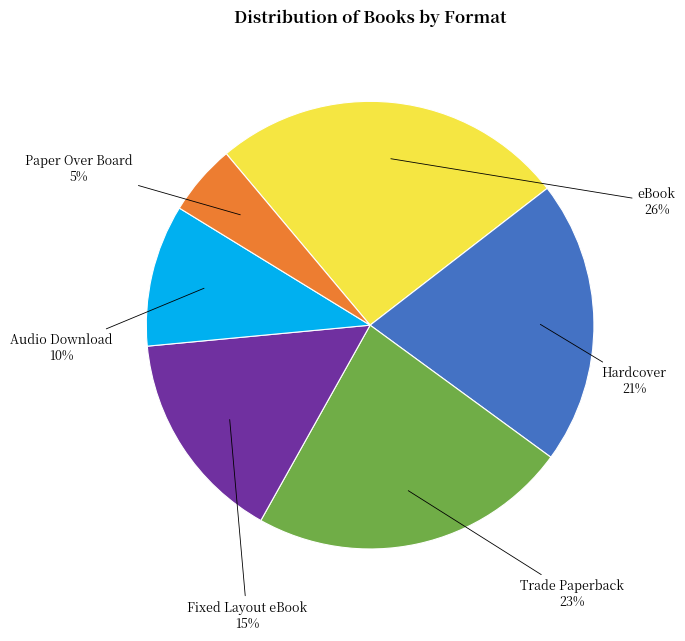

Do eBook and Hardcover together represent more than half of the pie?

No